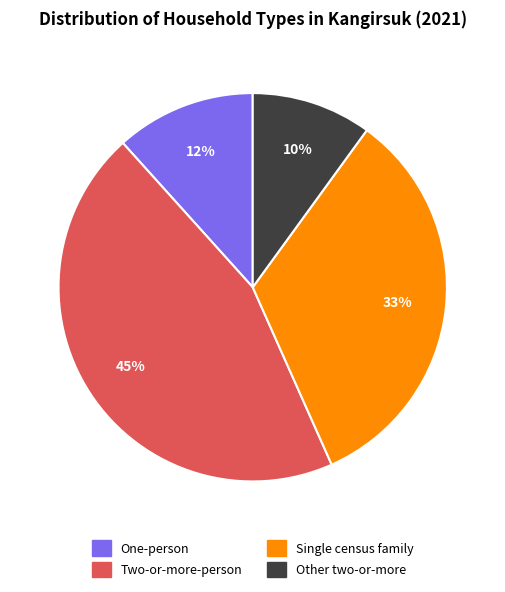

Is there any slice that represents more than half of the pie?

No